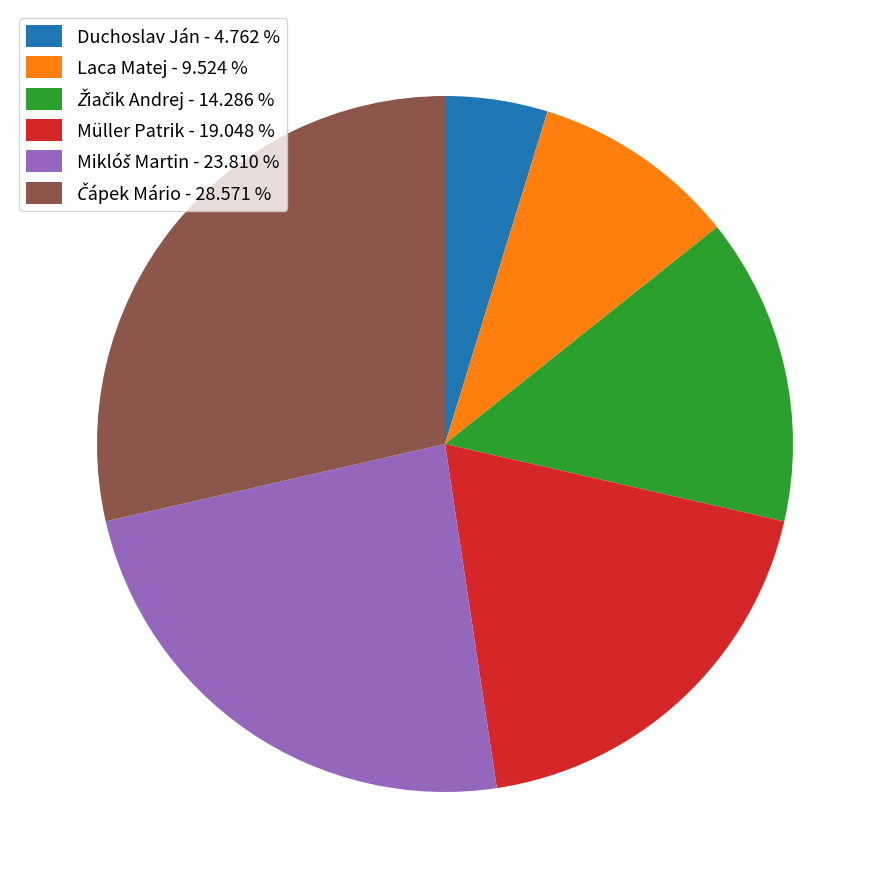

Count the number of slices in the pie.

6